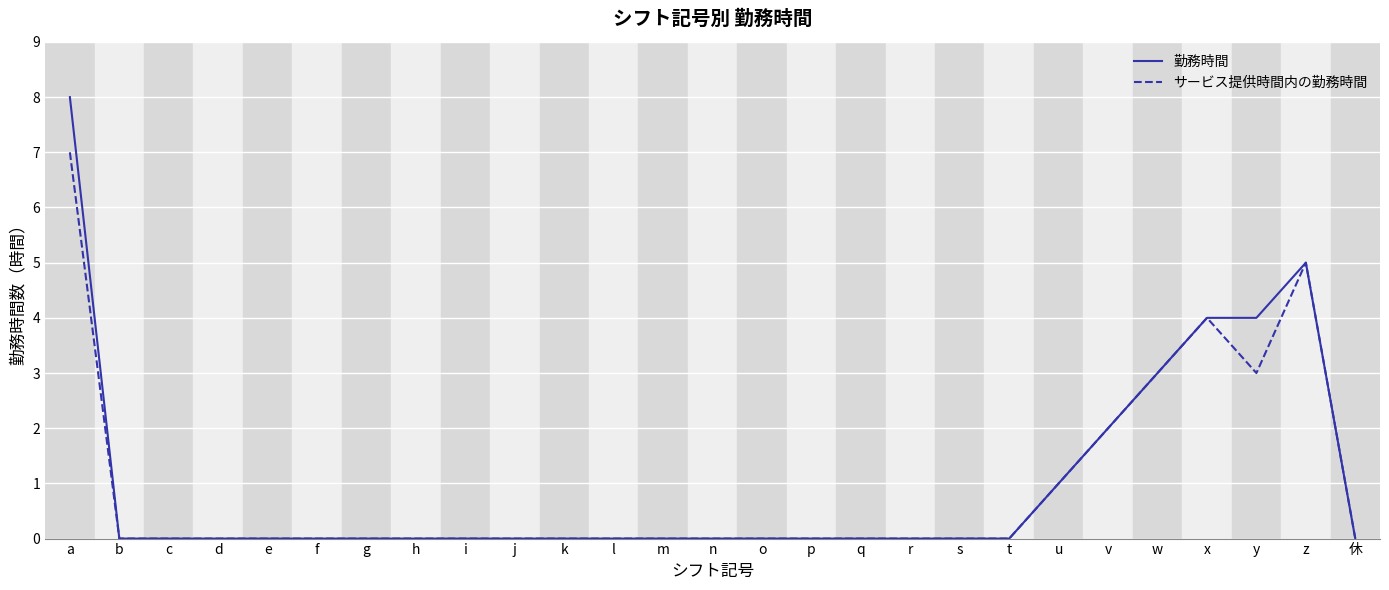

The サービス提供時間内の勤務時間 series shows 0 at p. True or false?

True